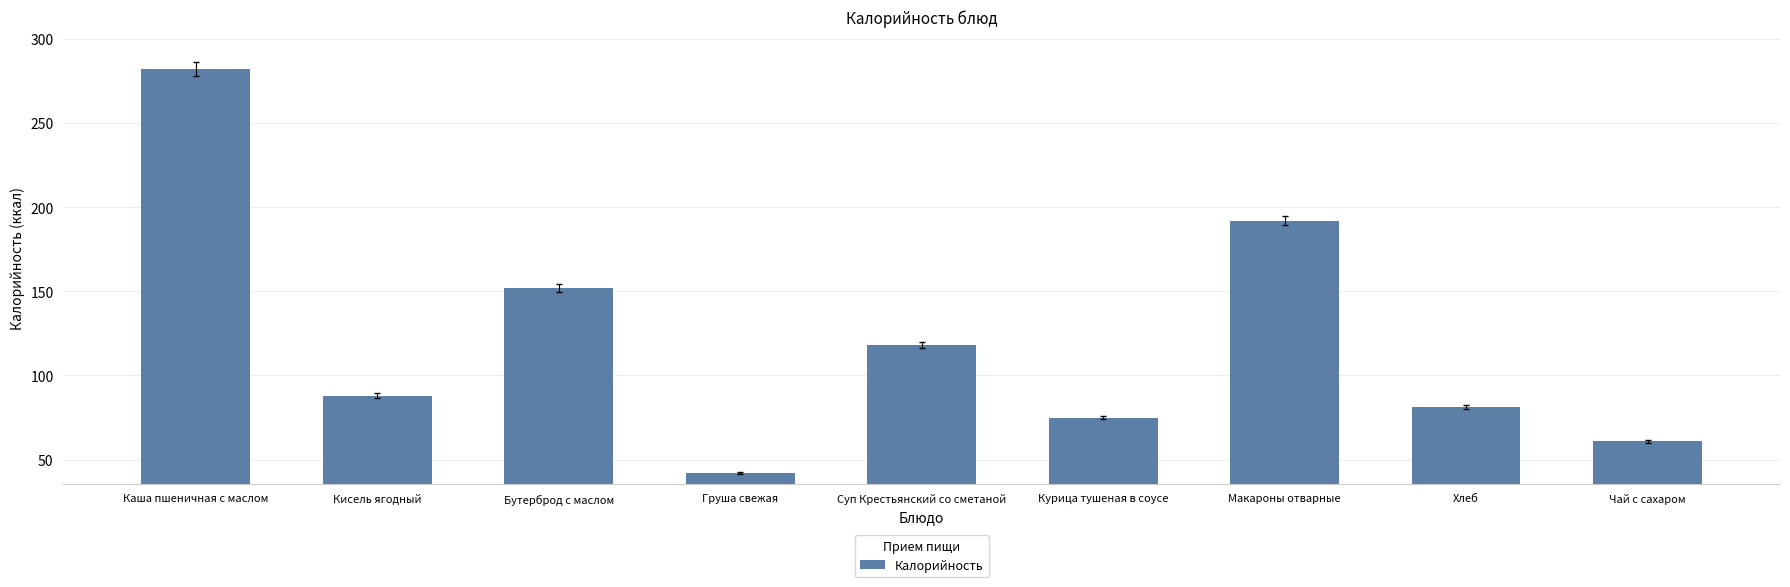

Rank the categories by value from highest to lowest.

Каша пшеничная с маслом, Макароны отварные, Бутерброд с маслом, Суп Крестьянский со сметаной, Кисель ягодный, Хлеб, Курица тушеная в соусе, Чай с сахаром, Груша свежая